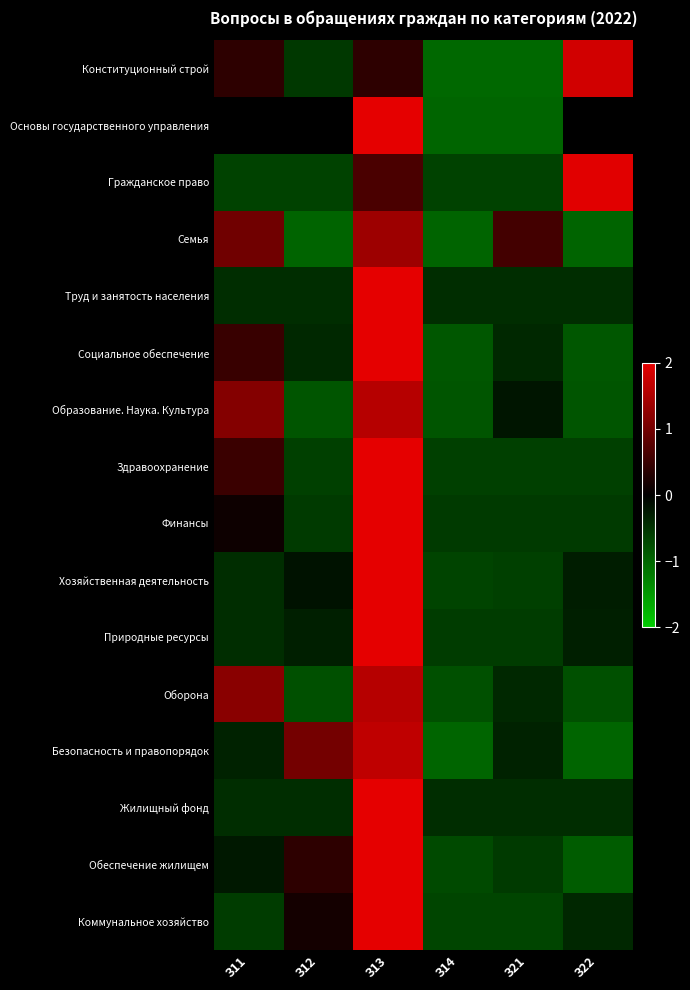

Which label corresponds to the largest value in the chart?

З13